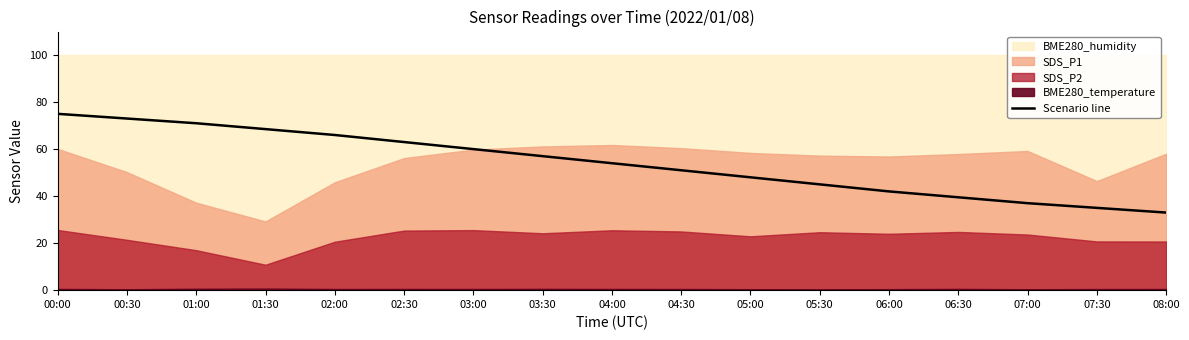

Reading left to right, extract all data points from this chart.

00:00=75.0	00:30=73.0	01:00=71.0	01:30=68.5	02:00=66.0	02:30=63.0	03:00=60.0	03:30=57.0	04:00=54.0	04:30=51.0	05:00=48.0	05:30=45.0	06:00=42.0	06:30=39.5	07:00=37.0	07:30=35.0	08:00=33.0